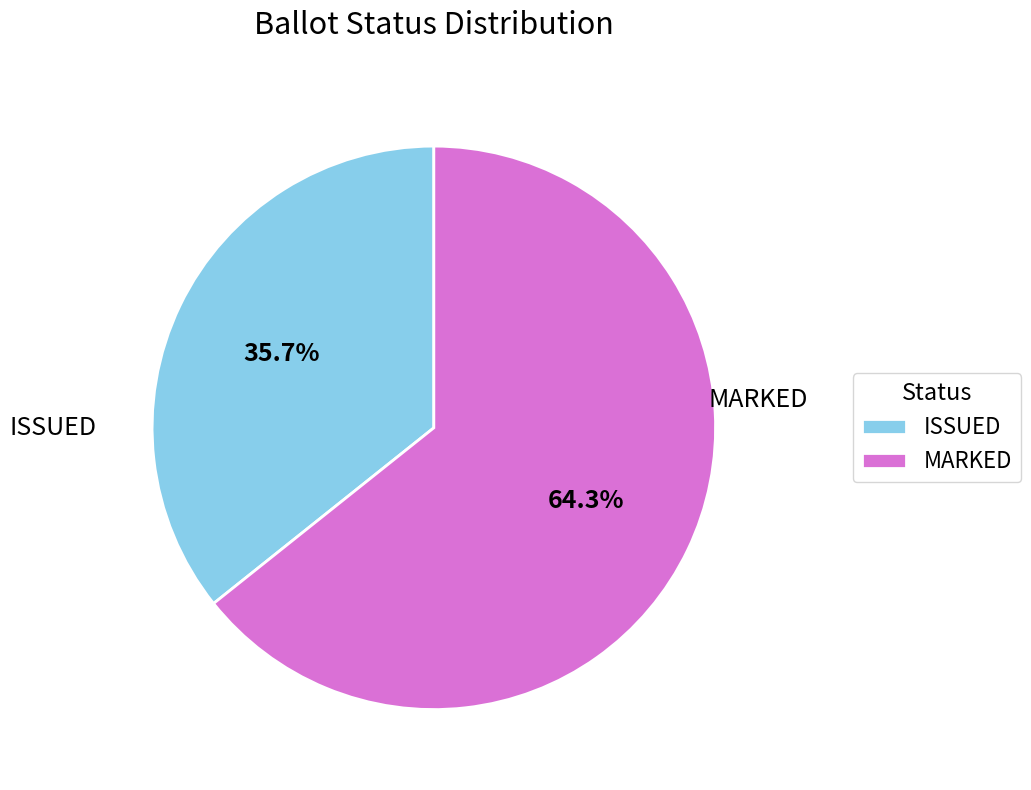

Which slice represents more than half of the pie?

MARKED